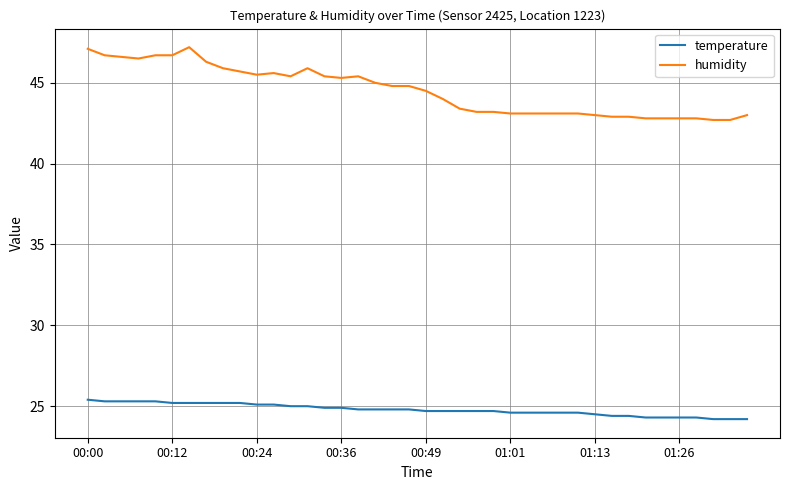

Which series has the widest spread of values?

humidity